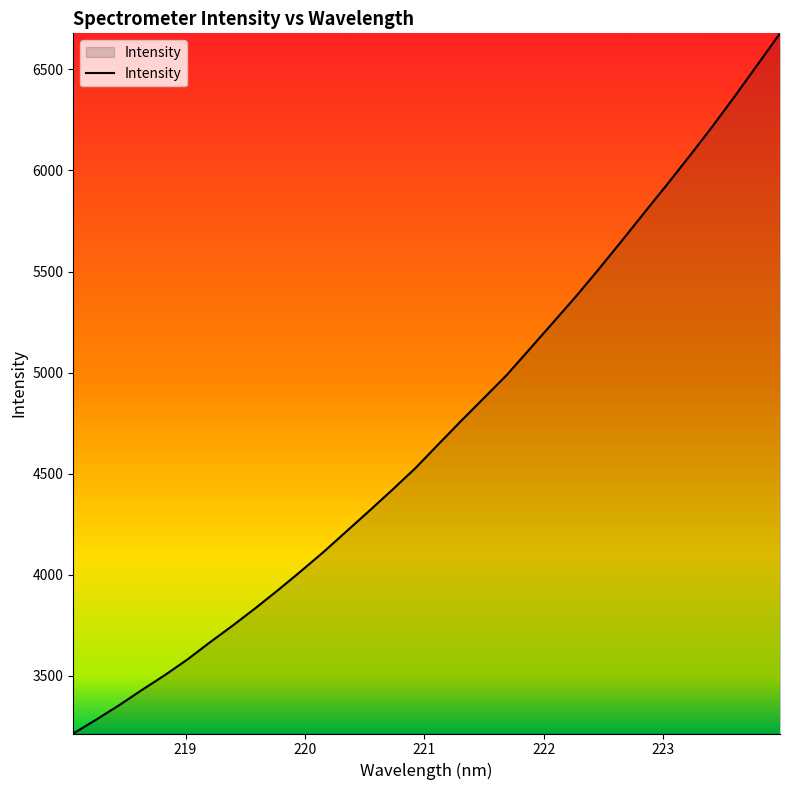

What is the difference between the maximum and minimum values?

3464.0